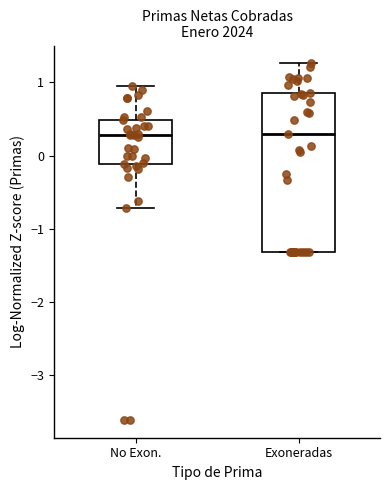

Where is the lower edge of the box for Exoneradas on the y-axis? The values are not printed on the chart, so give them approximately, as read against the axis.

-1.3